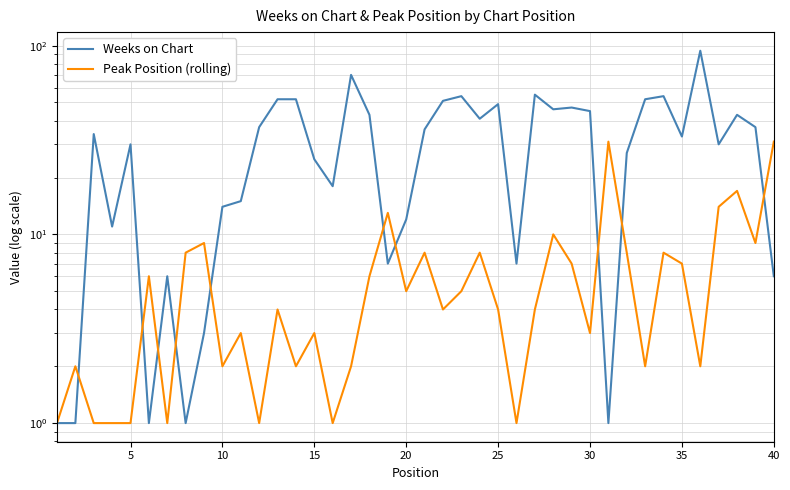

What is the difference between the second highest and minimum values in the Peak Position (rolling) series?

30